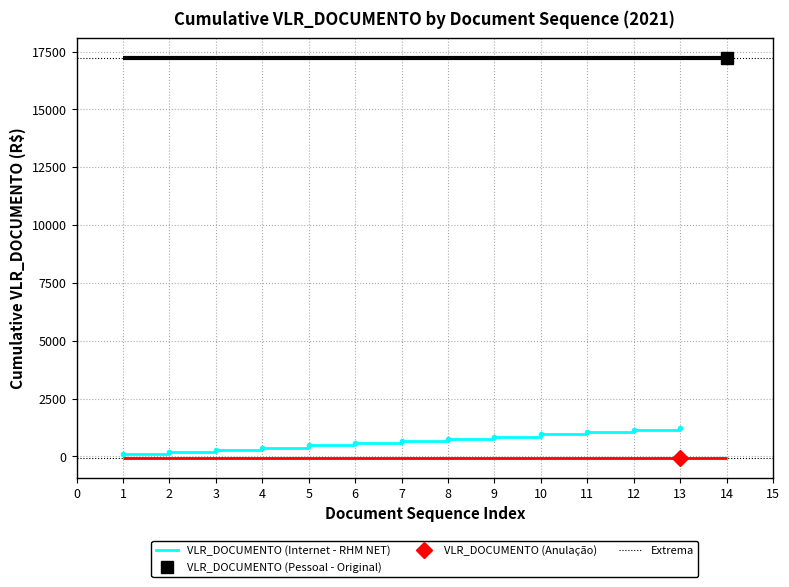

The value of VLR_DOCUMENTO (Internet - RHM NET) at 5 is 475. True or false?

True